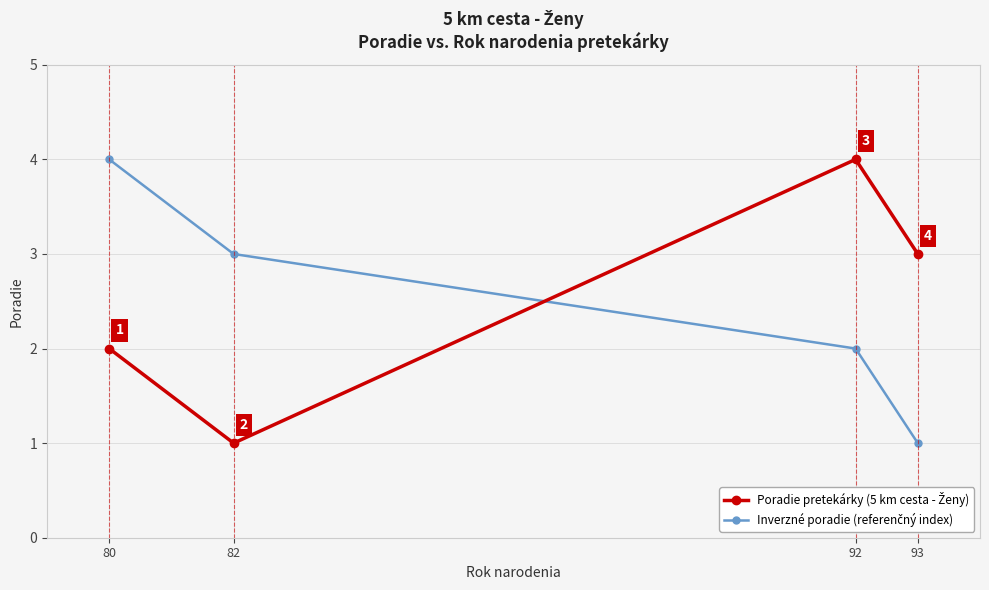

Is this an area chart (filled region under the line)?

No